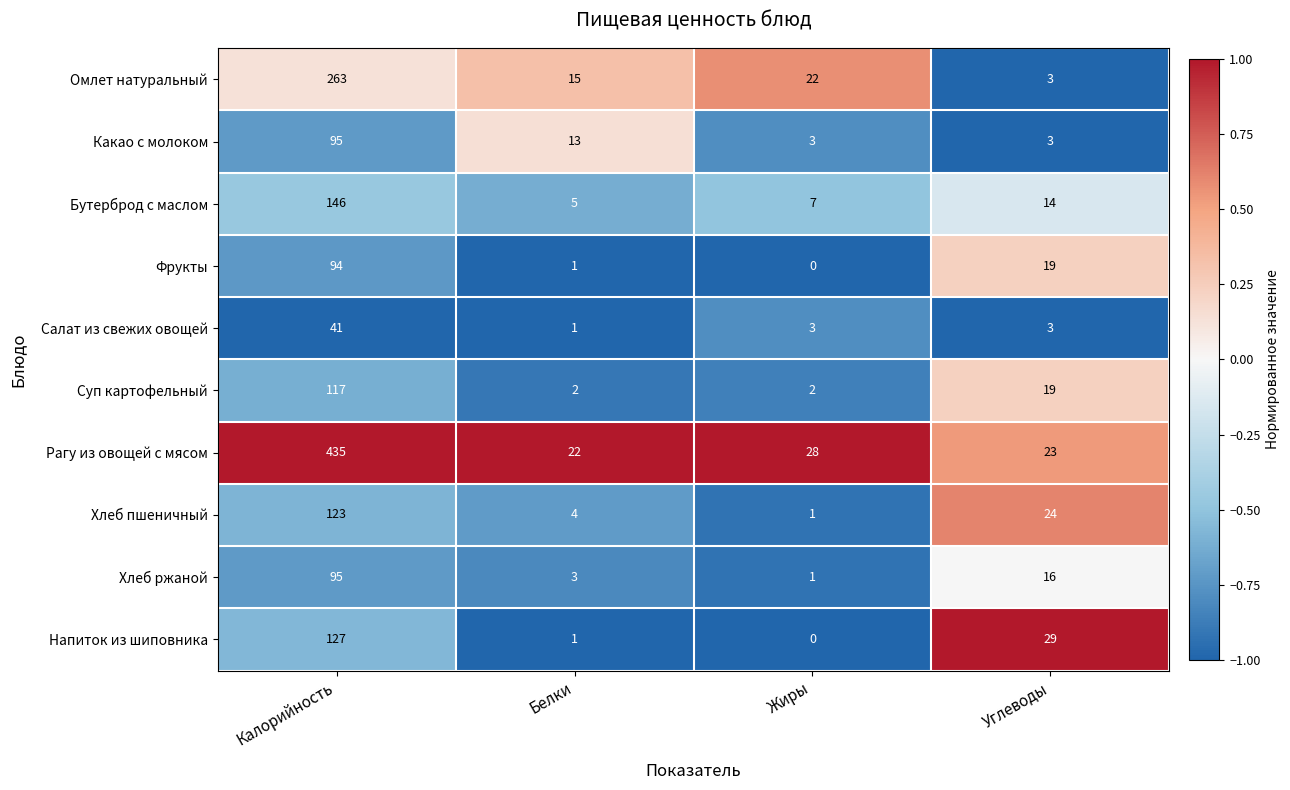

Rank the categories by Бутерброд с маслом value from highest to lowest.

Калорийность, Углеводы, Жиры, Белки